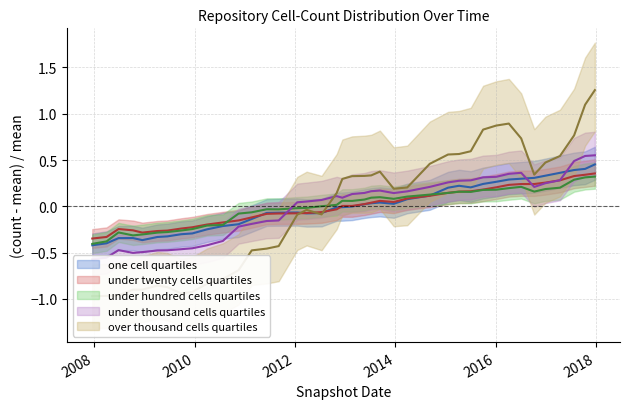

Between which two adjacent categories do under_twenty_cells and one_cell first intersect?

2011-02-21 and 2011-06-10